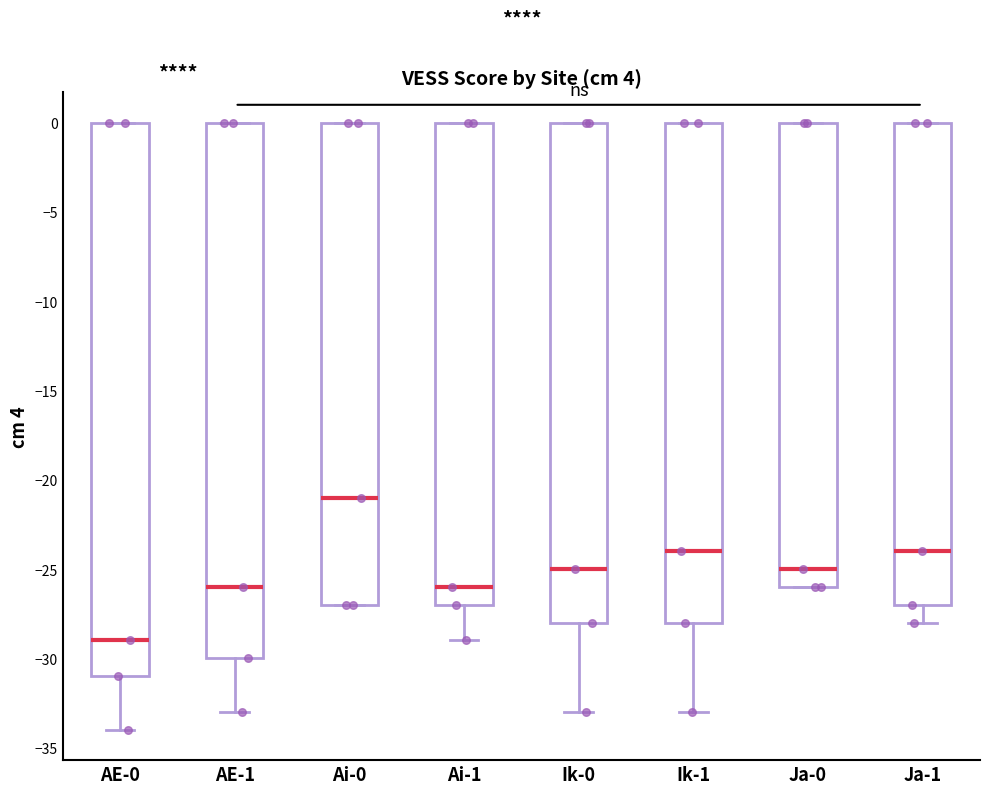

Reading left to right, read every box against the y-axis: the position of its median line, the range the box covers, and the ends of its whiskers. The values are not printed on the chart, so give them approximately, as read against the axis.

AE-0: median -29, box -31 to 0, whiskers -34 to 0
AE-1: median -26, box -30 to 0, whiskers -33 to 0
Ai-0: median -21, box -27 to 0, whiskers -27 to 0
Ai-1: median -26, box -27 to 0, whiskers -29 to 0
Ik-0: median -25, box -28 to 0, whiskers -33 to 0
Ik-1: median -24, box -28 to 0, whiskers -33 to 0
Ja-0: median -25, box -26 to 0, whiskers -26 to 0
Ja-1: median -24, box -27 to 0, whiskers -28 to 0